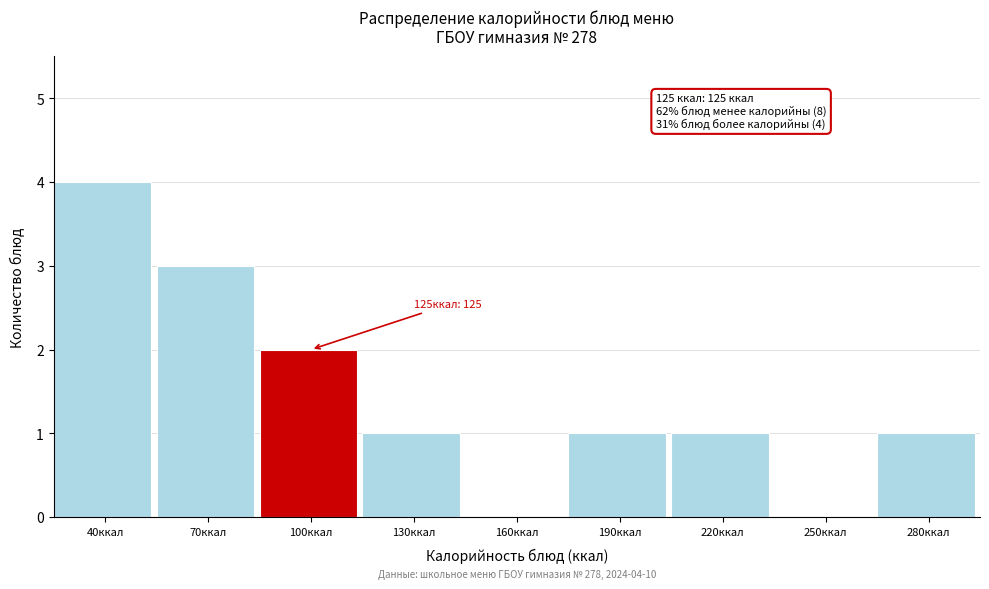

Reading right to left, transcribe all the data shown in this chart.

280ккал=1	250ккал=0	220ккал=1	190ккал=1	160ккал=0	130ккал=1	100ккал=2	70ккал=3	40ккал=4